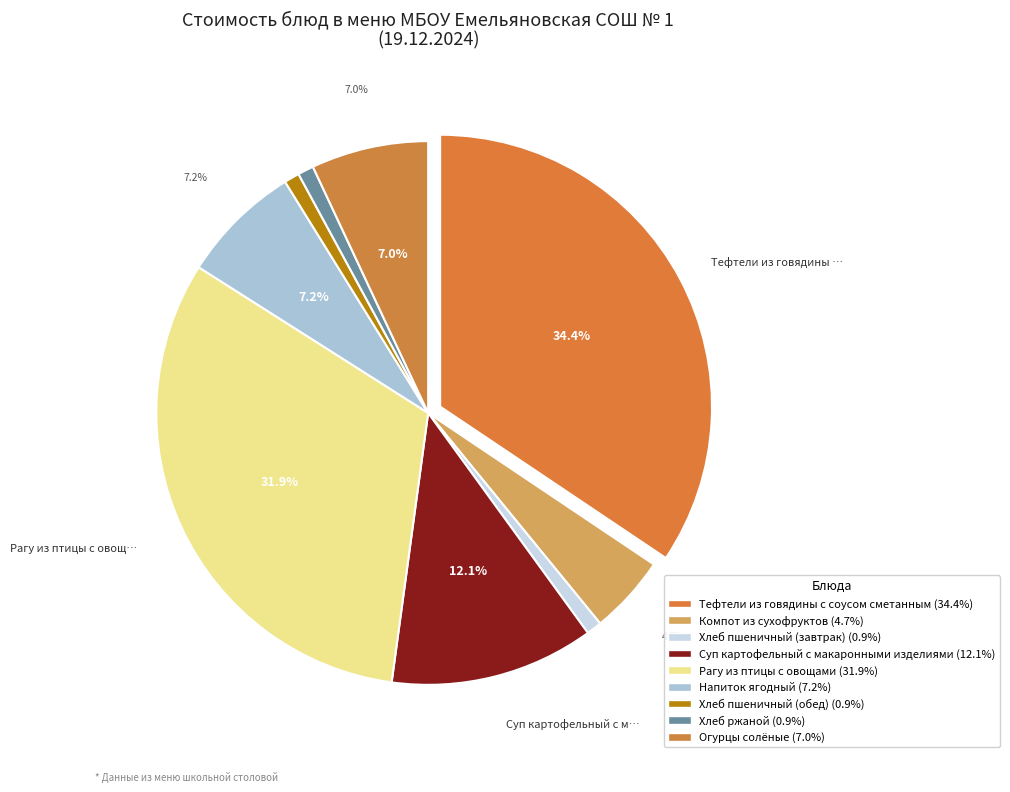

How many segments does this pie chart have?

9